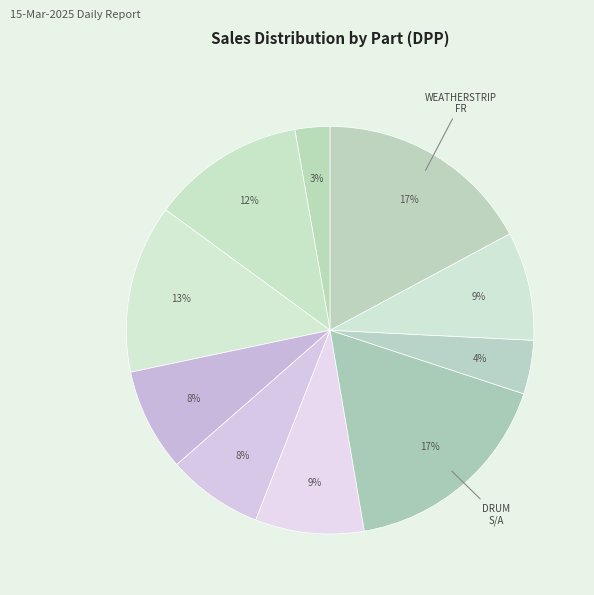

Rank the categories by value from lowest to highest.

COVER MIRROR L/COLOR, LINER FR FENDER RH, PANEL ASSY BACK DR, TUBE S/A FUEL SECT, RUN FR DOOR GLASS RH, RUN RR DR GLASS LH, COVER RELAY BLOCK, BUSH STEERING RACK, WEATHERSTRIP FR RH, DRUM S/A RR BREAKE